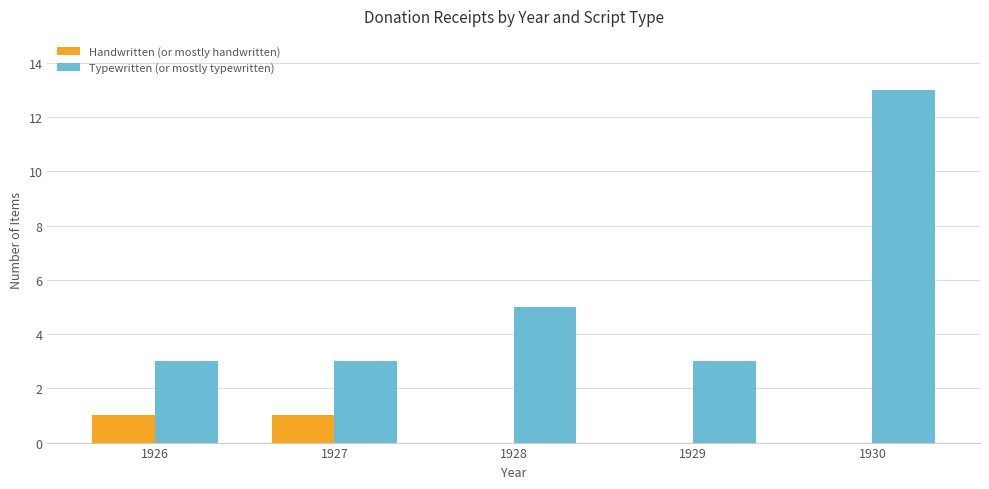

Which series has the largest range (max minus min)?

Typewritten (or mostly typewritten)